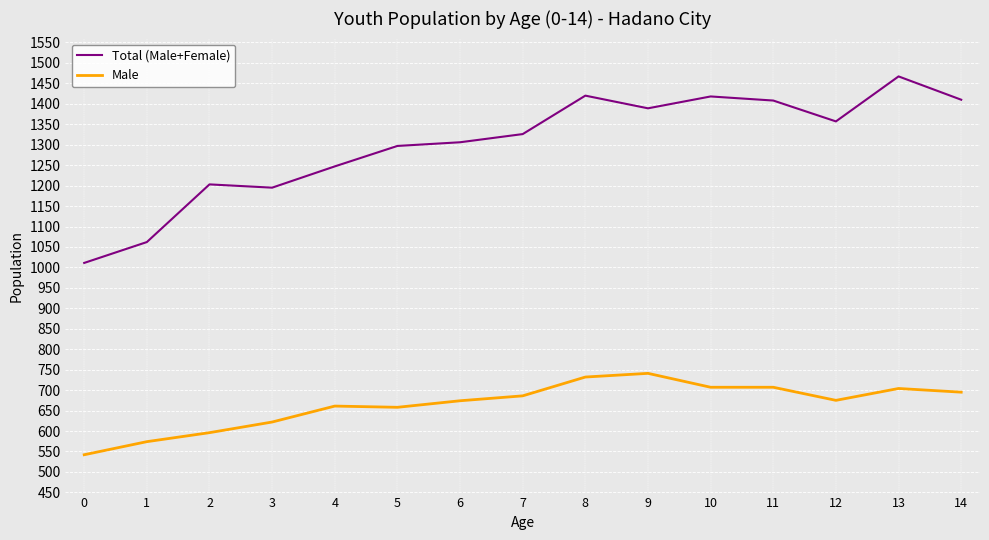

What is the difference between the maximum and second lowest values in the Total (Male+Female) series?

405